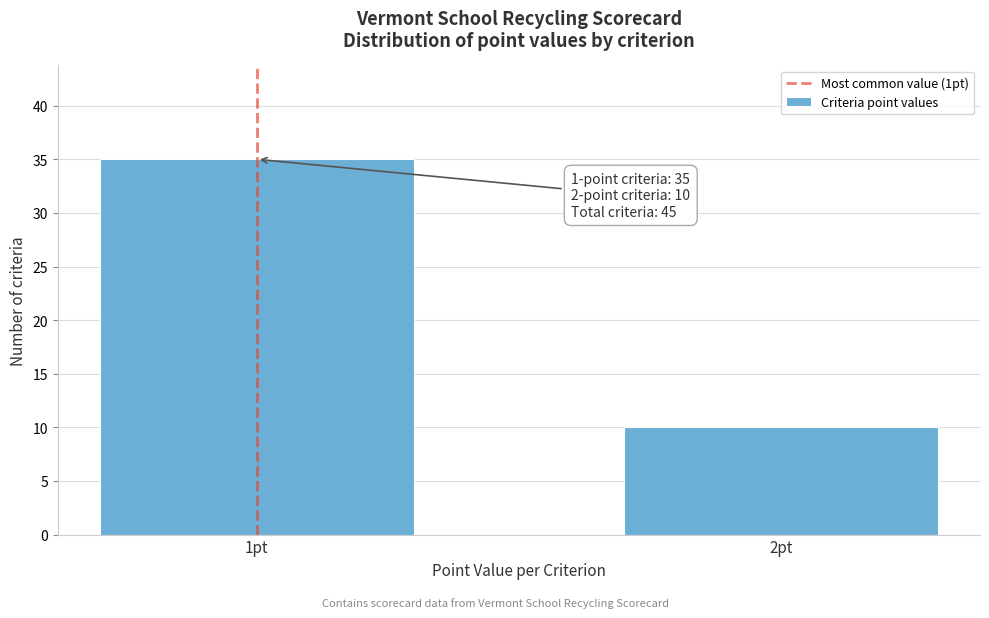

Reading left to right, extract all data points from this chart.

35	10